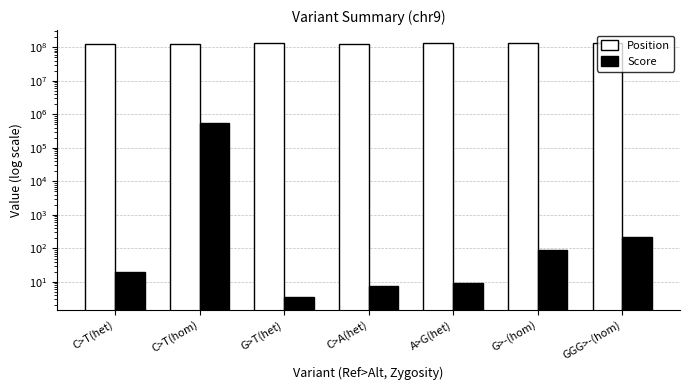

Between G>T(het) and GGG>-(hom), which series saw the biggest shift?

Position